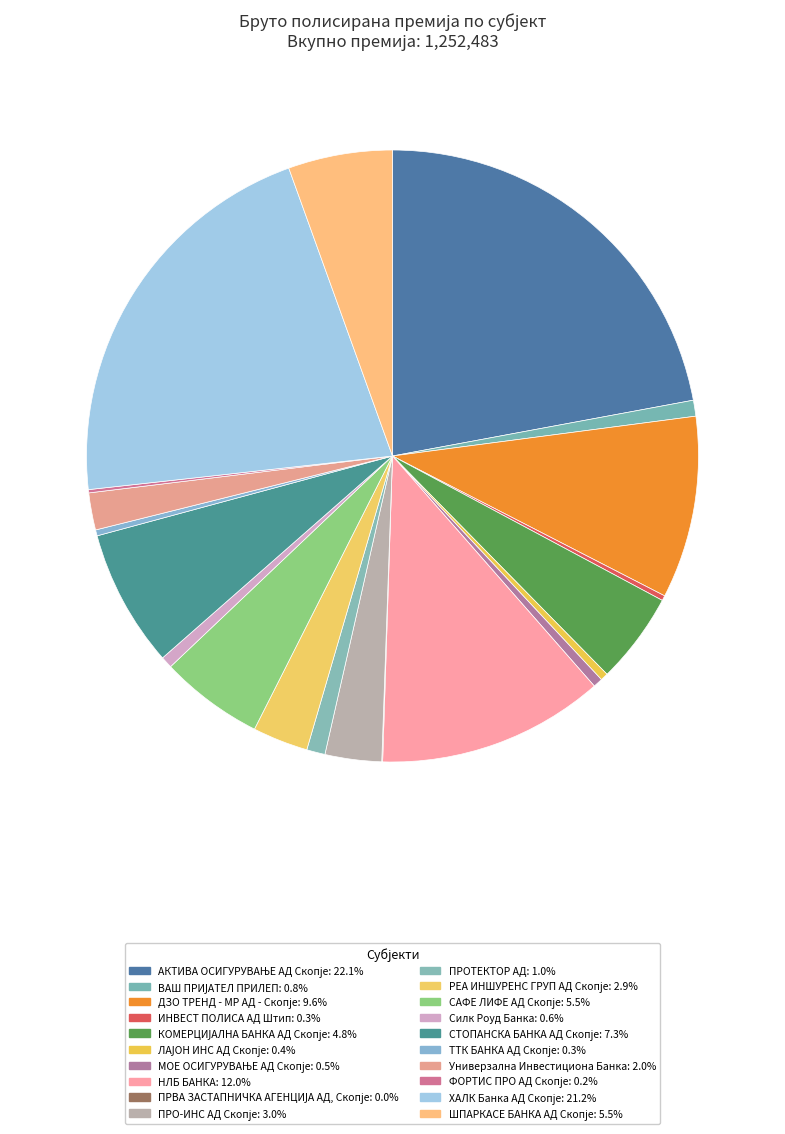

To the nearest percent, what is the difference between the largest and smallest slice percentages?

22%